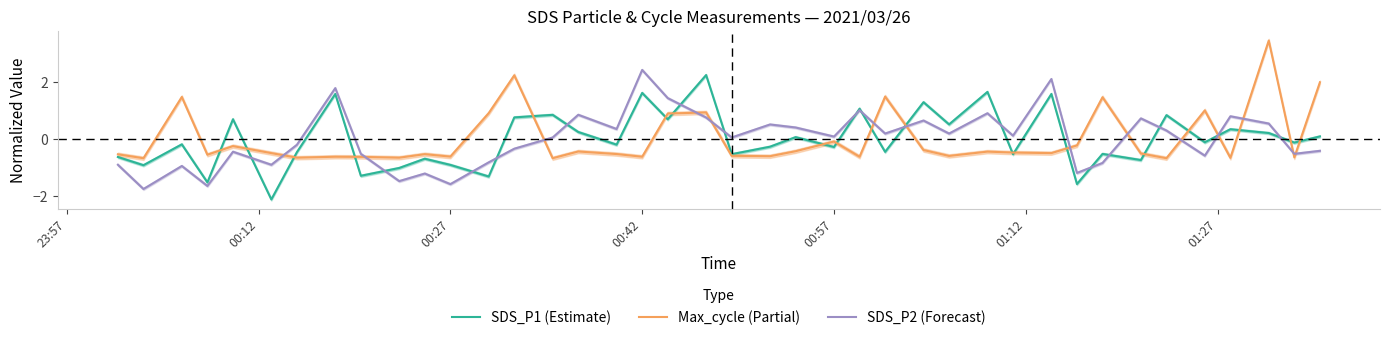

Does the chart display data point markers on the line(s)?

No